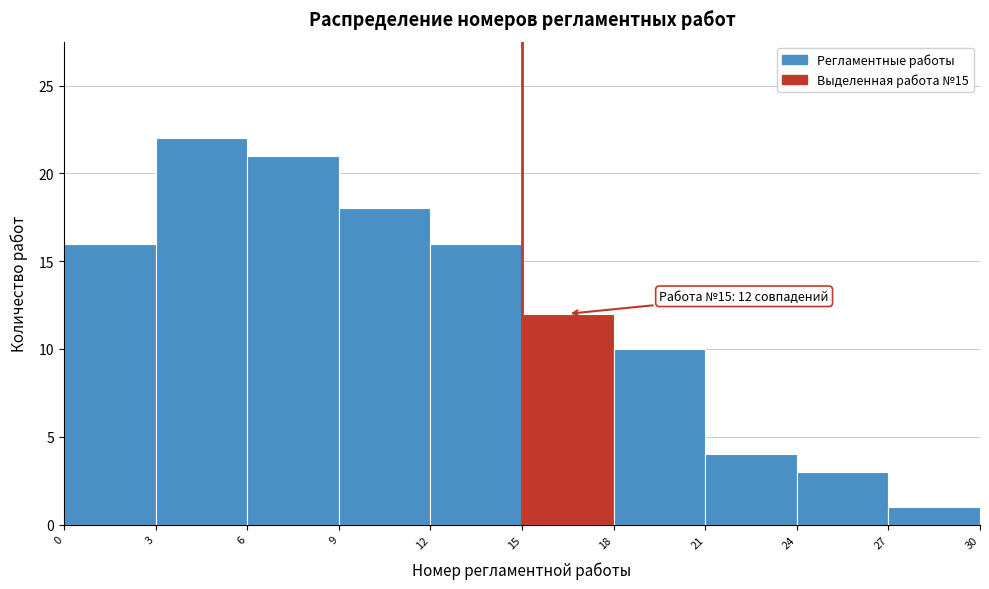

Which range on the x-axis has the tallest bar?

3 to 6